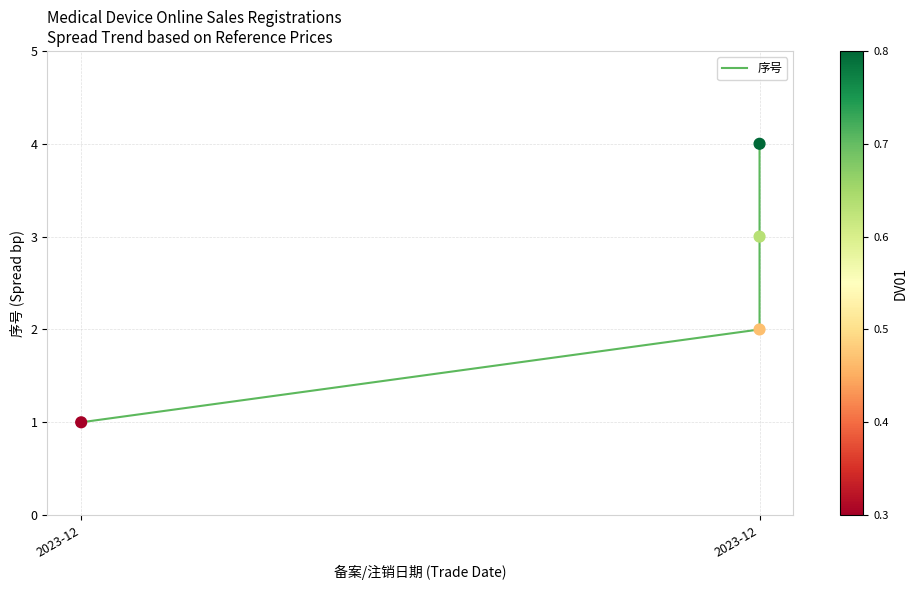

Between 2 and 2023-12, which is larger?

2